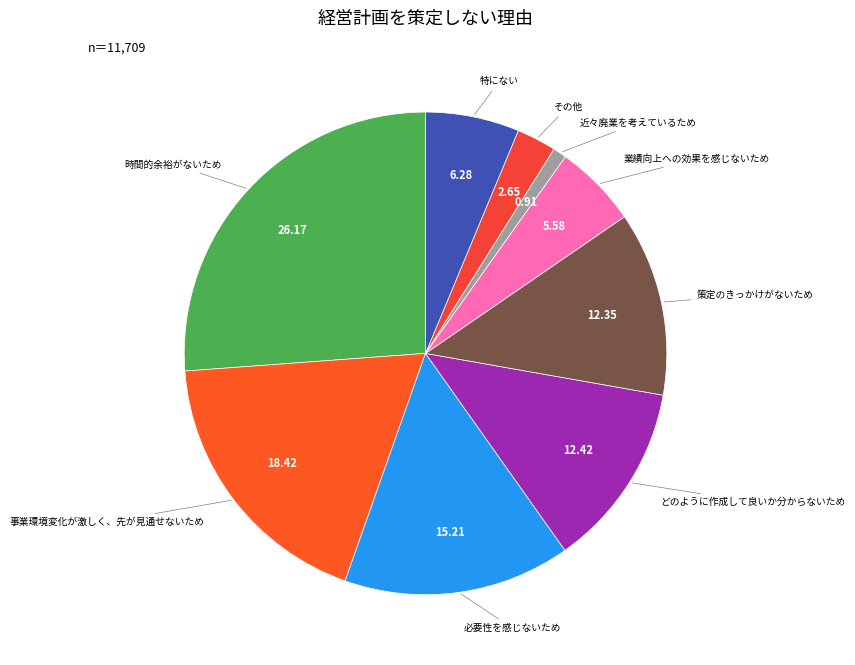

True or false: 時間的余裕がないため accounts for 14% of the total.

False